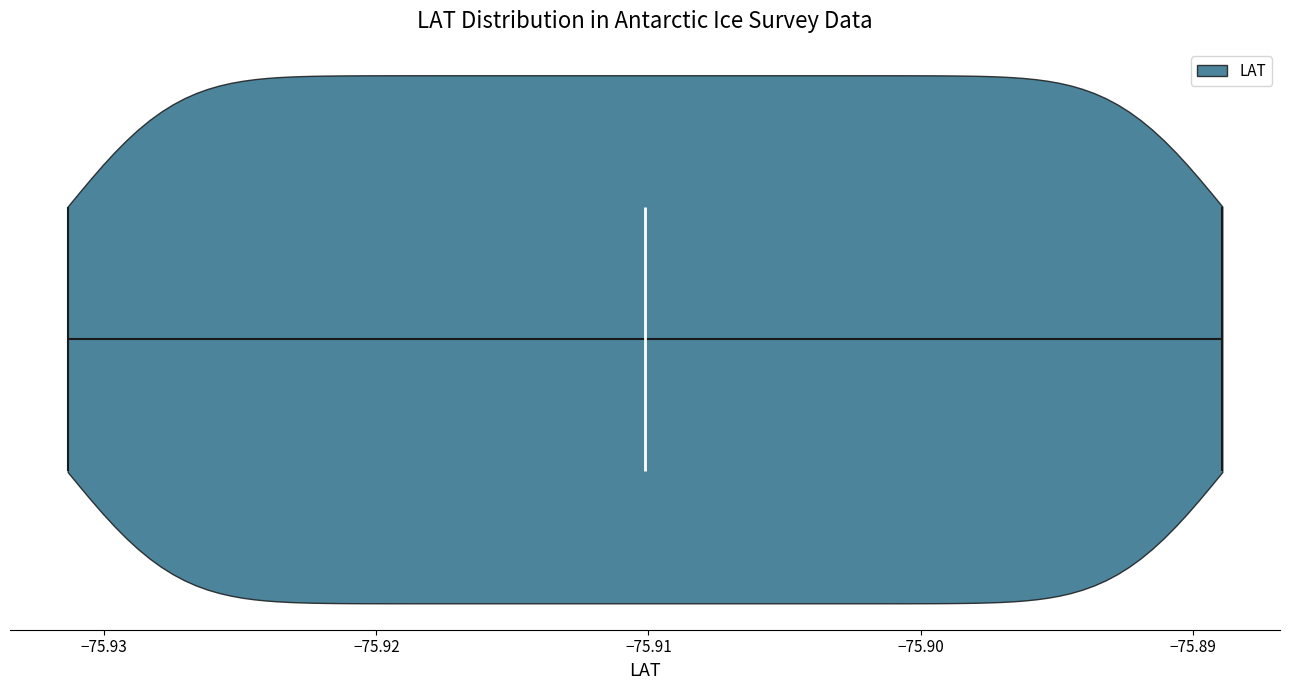

Where does the median line of the violin sit on the x-axis? The values are not printed on the chart, so give them approximately, as read against the axis.

-75.910